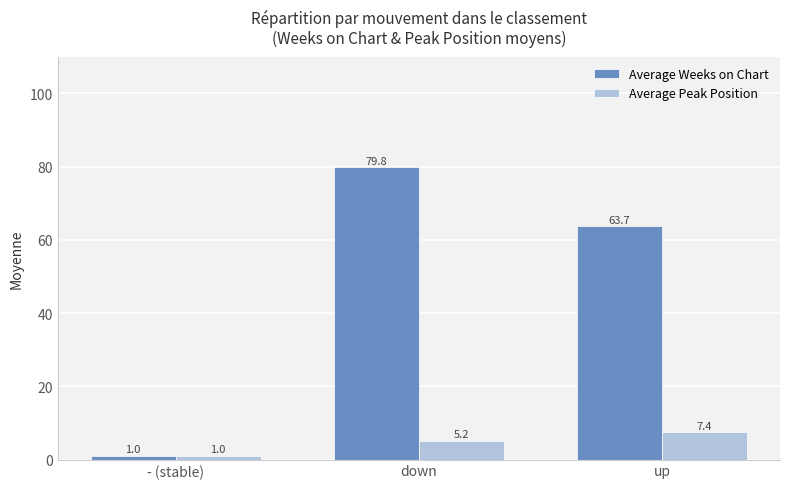

At how many categories does at least one series exceed 40?

2